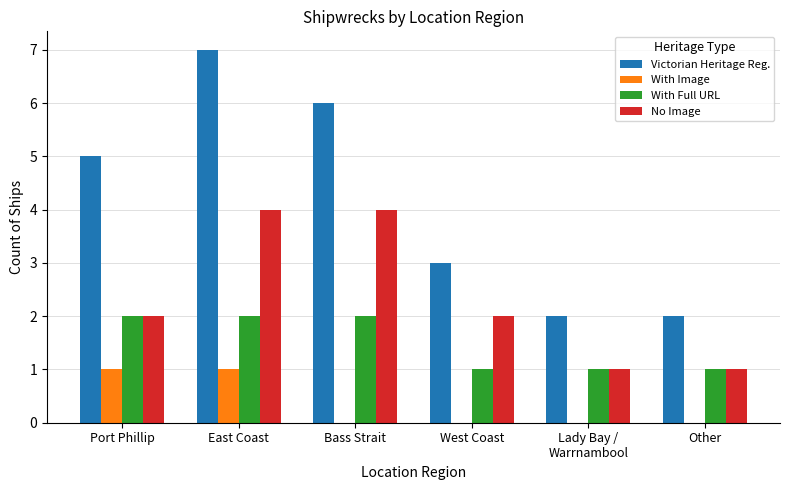

Reading right to left, what are all the values shown in this chart?

Victorian Heritage Reg.: 2	2	3	6	7	5
With Image: 0	0	0	0	1	1
With Full URL: 1	1	1	2	2	2
No Image: 1	1	2	4	4	2